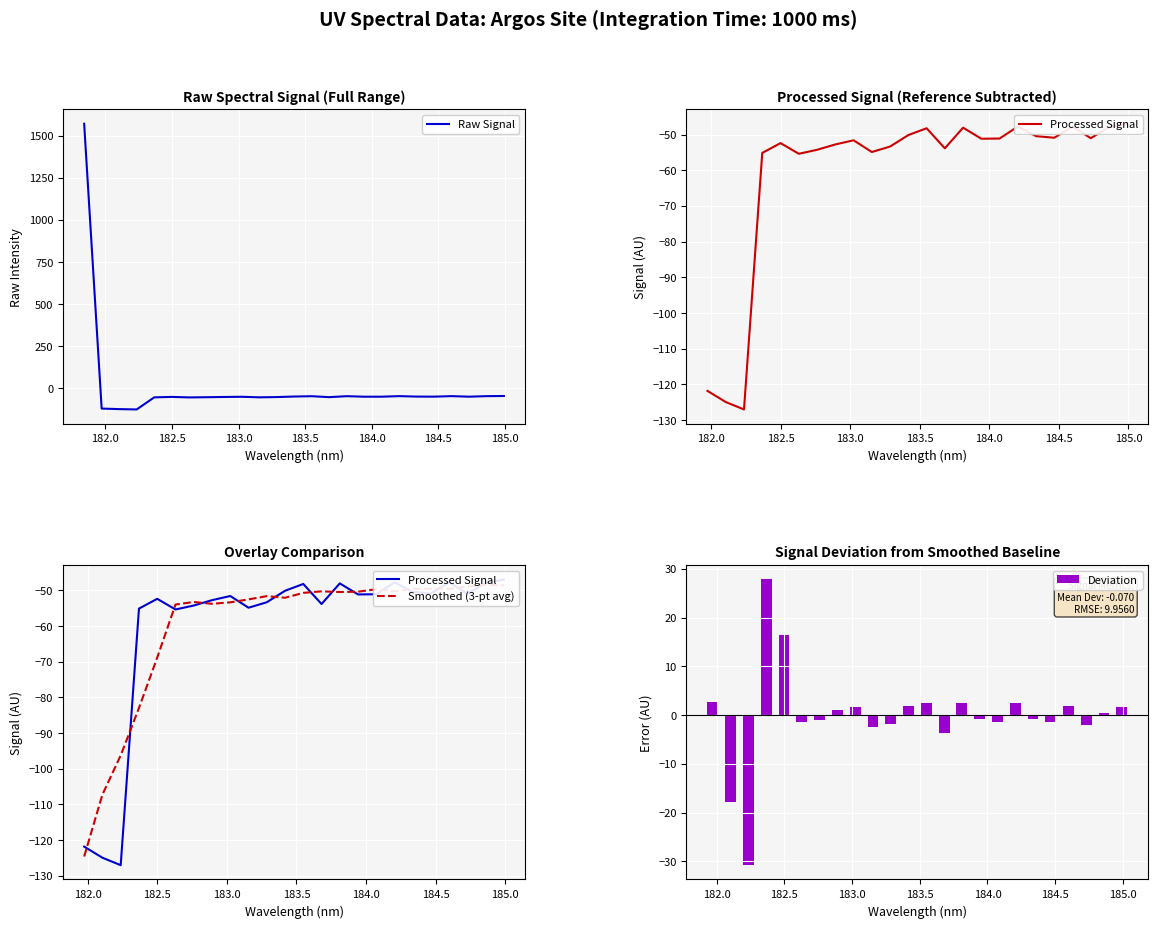

What is the minimum value for Raw Signal?

-127.0